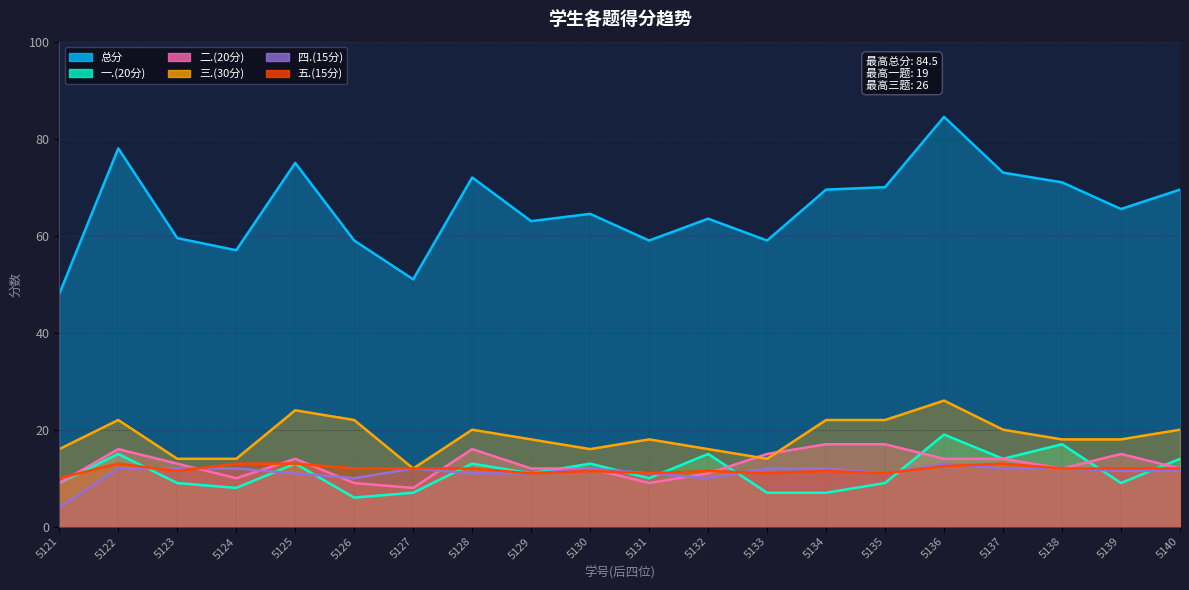

How many data points does each series have?

20